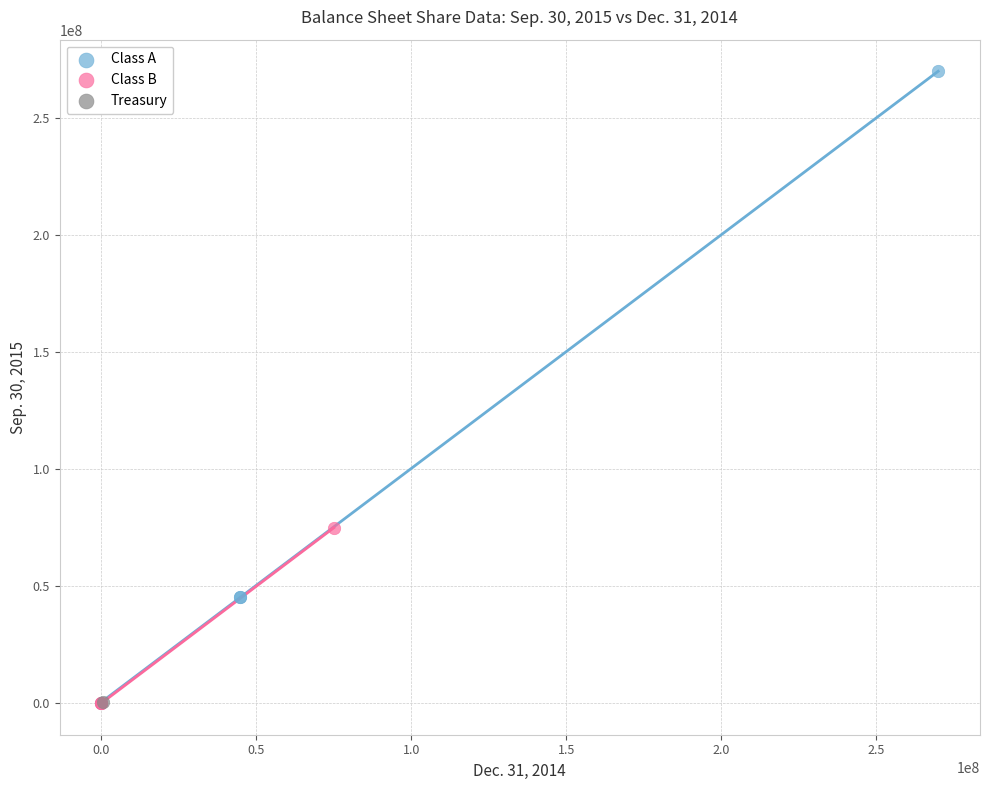

Which series reaches the maximum Y coordinate?

Class A